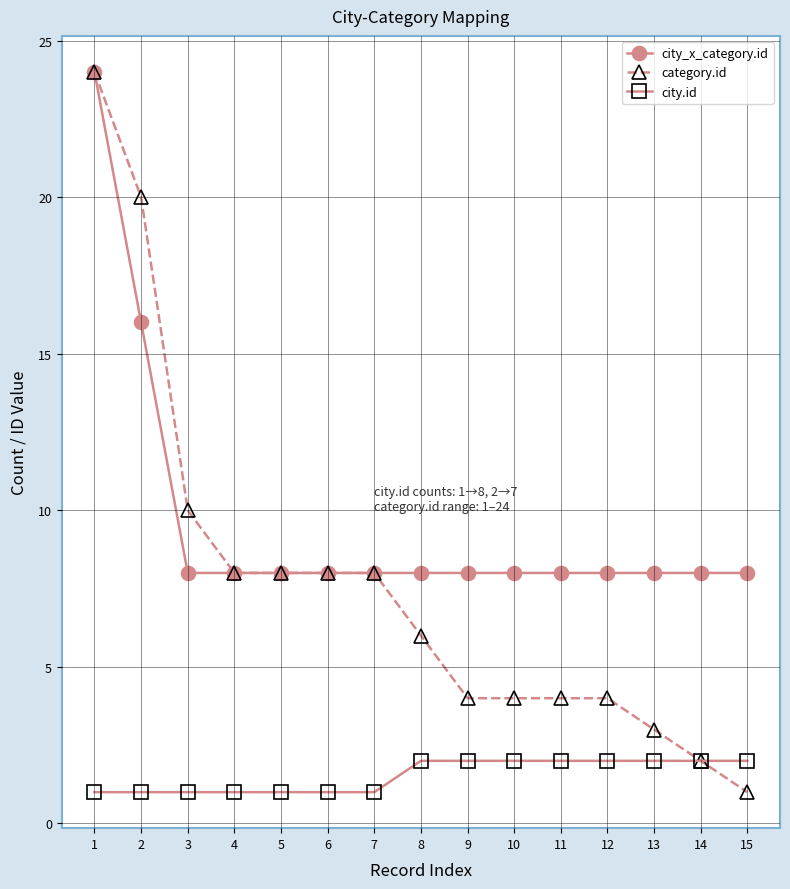

How many distinct data groups are displayed?

3